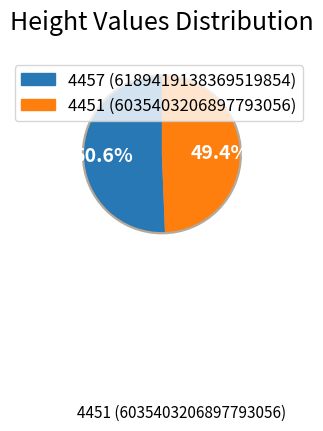

How much of the chart is everything except 4451?

50.6%